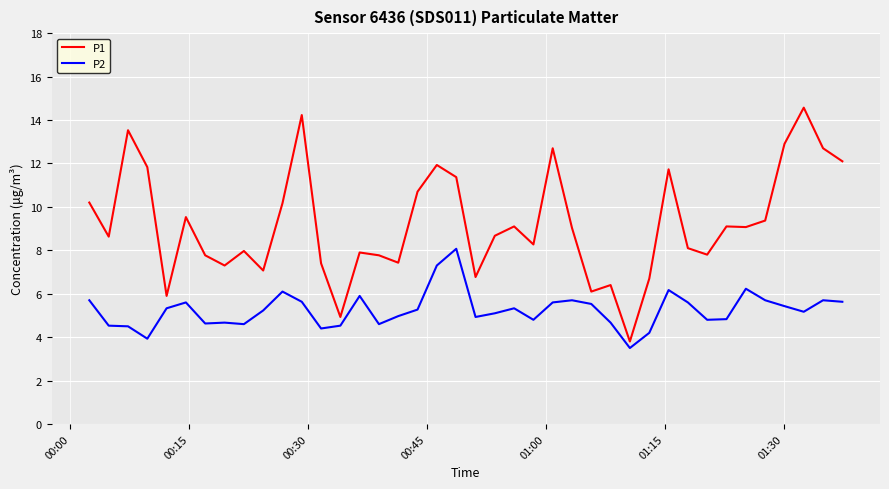

What is the difference between the maximum and minimum values in the P1 series?

10.8